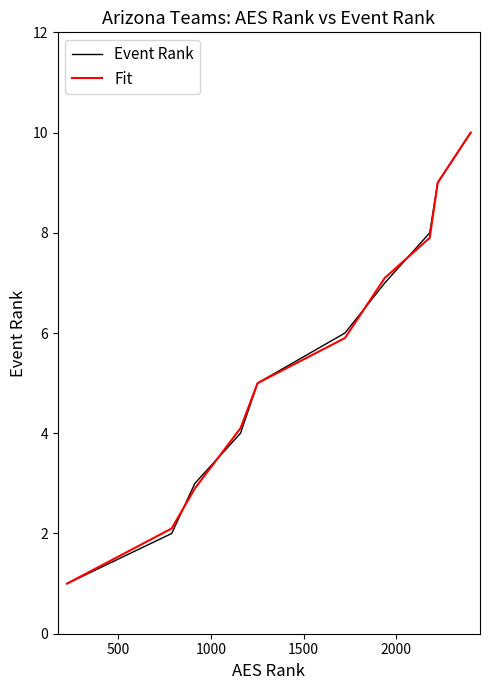

What is the greatest value displayed?

10.0